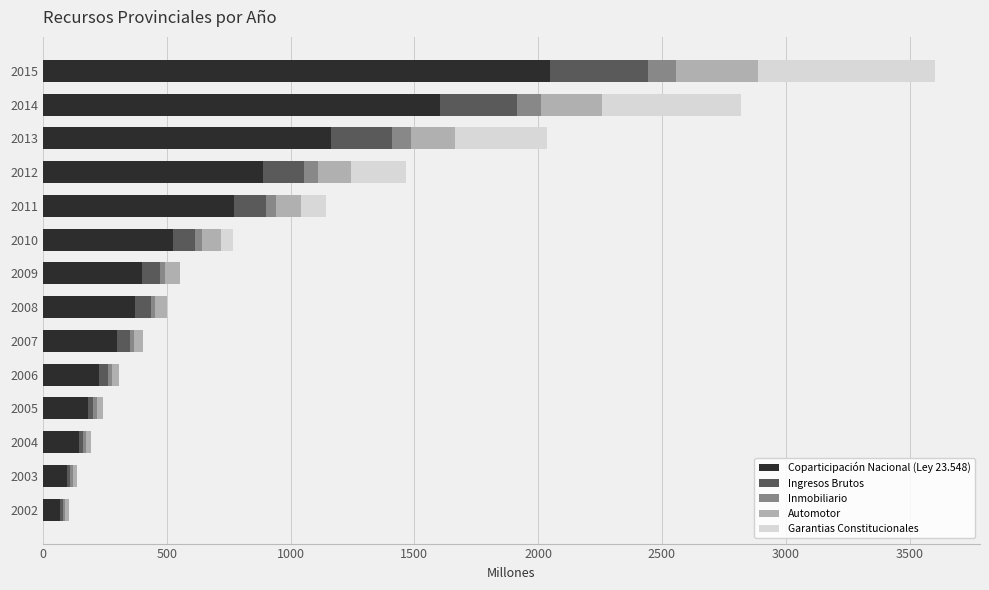

Count the number of categories in the chart.

14